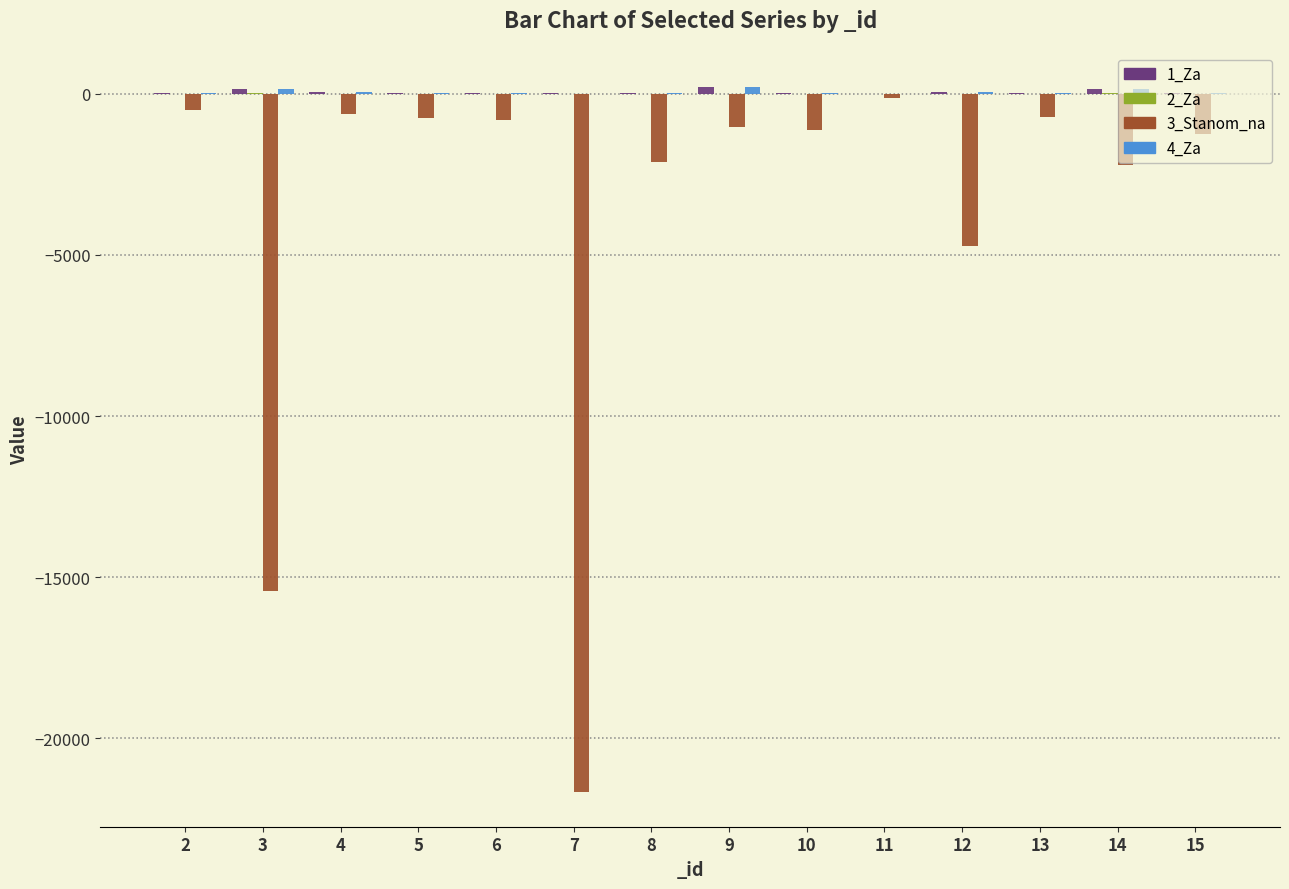

The value of 3_Stanom_na at 7 is -32070.2. True or false?

False